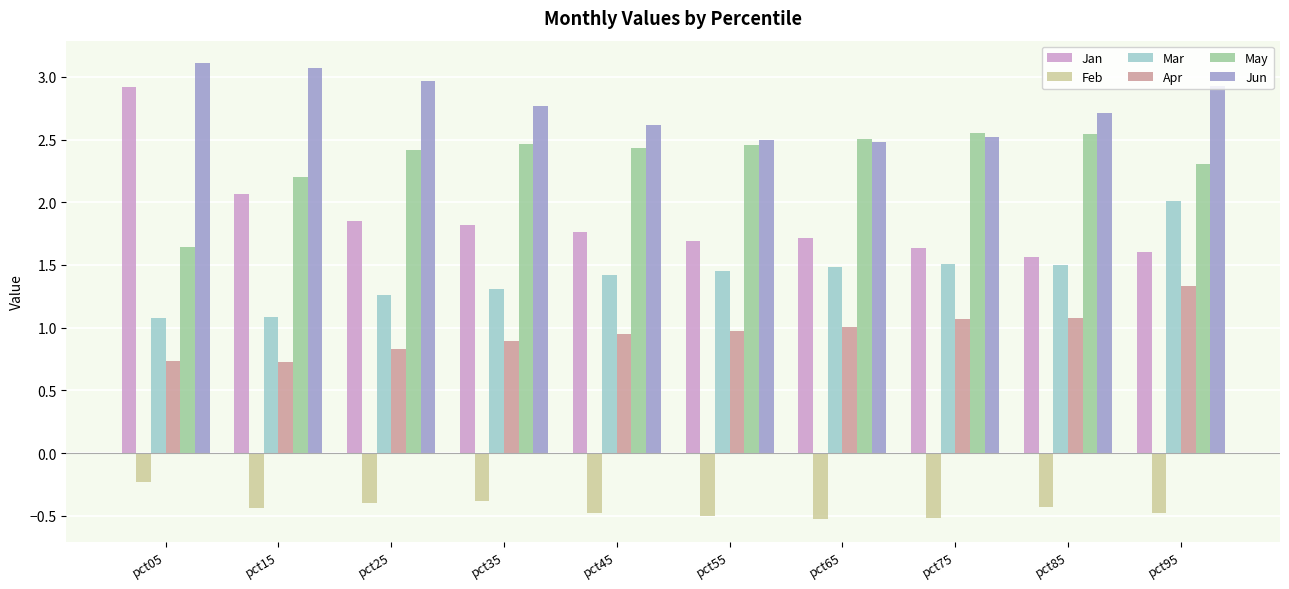

What is the greatest value displayed?

3.1